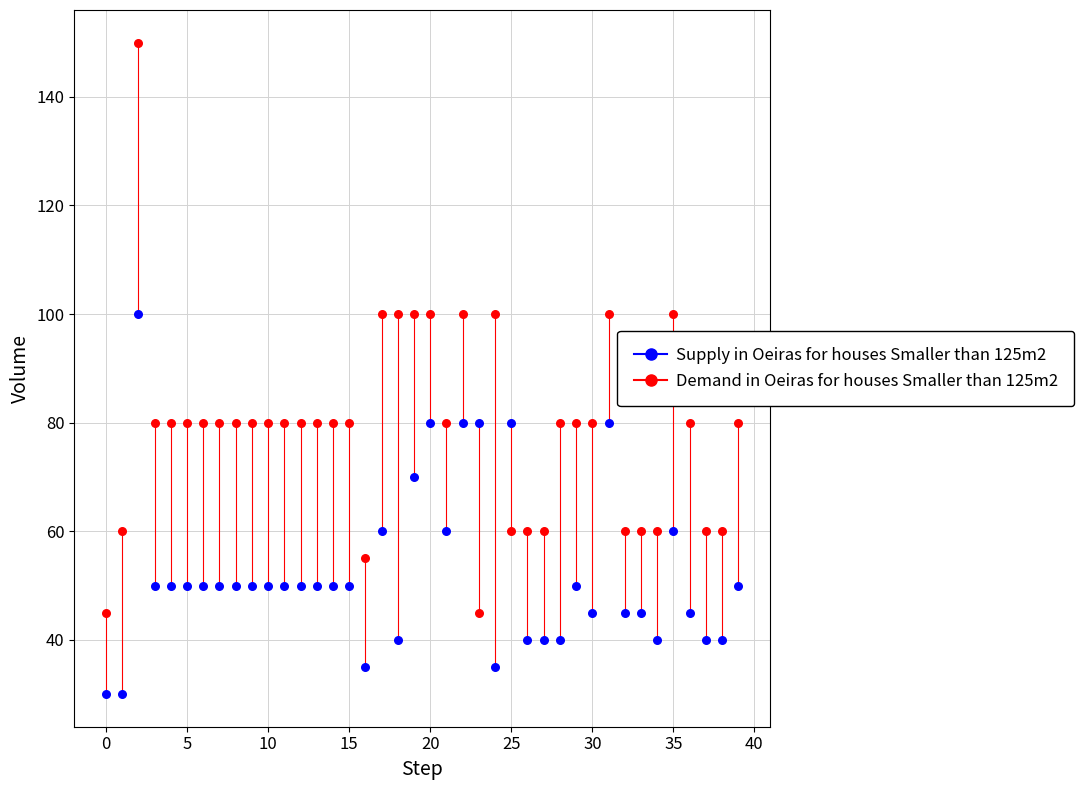

Which series has the largest Y range (max minus min)?

Demand in Oeiras for houses Smaller than 125m2